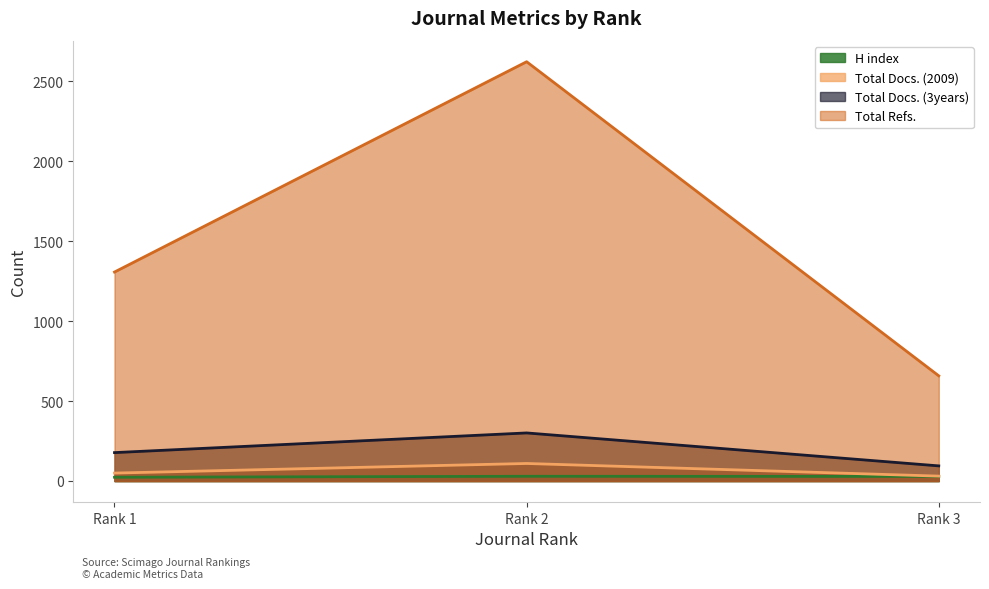

What is the value of the Total Docs. (2009) point at the 3rd from the left?

31